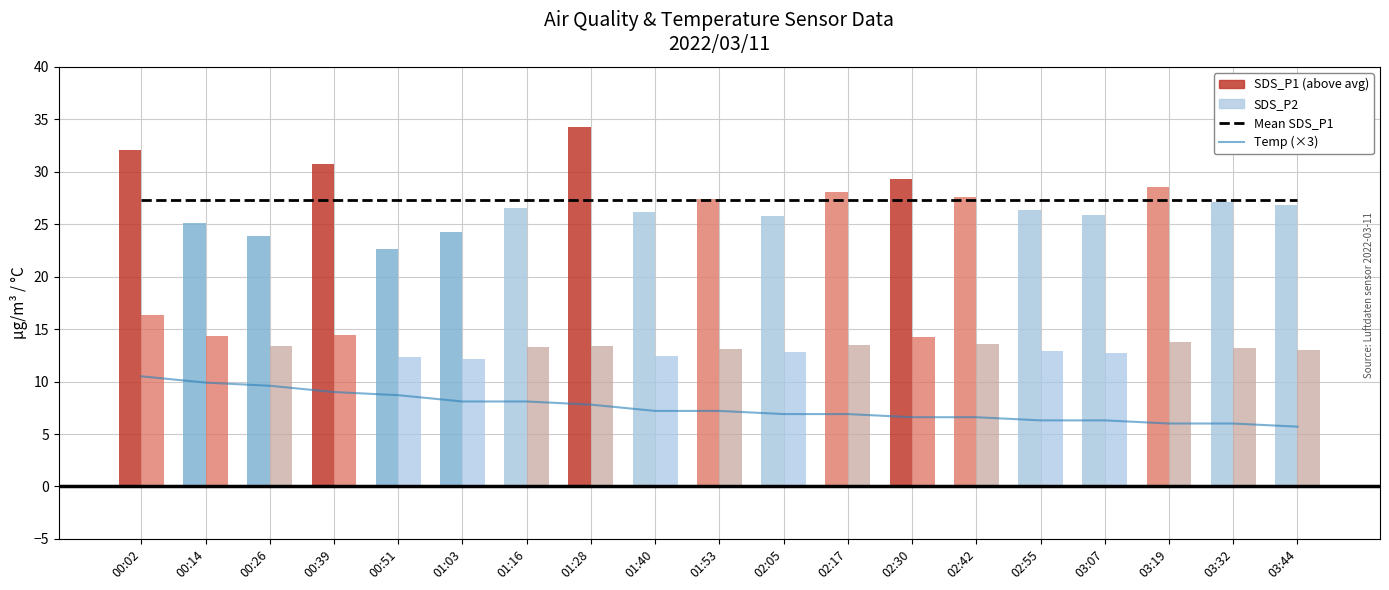

What position from the right is 00:02?

19